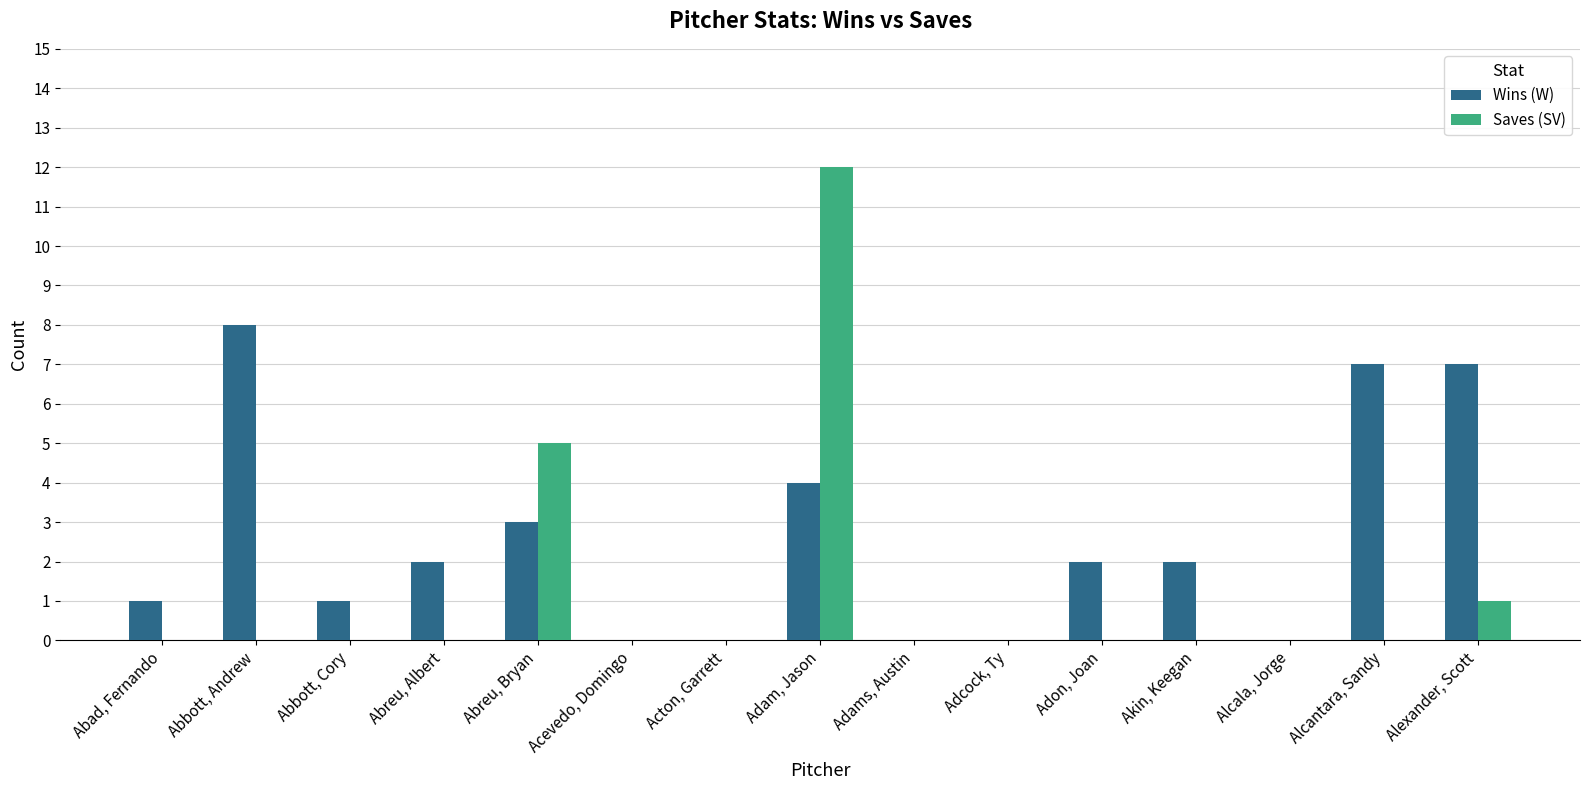

What is the total value across all series at Abreu, Bryan?

8